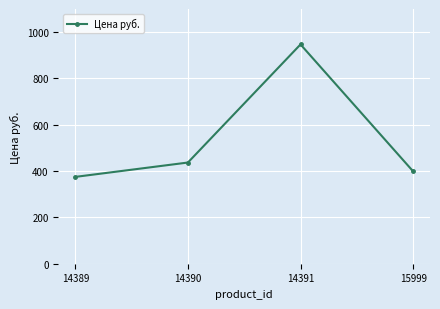

What is the average value?

540